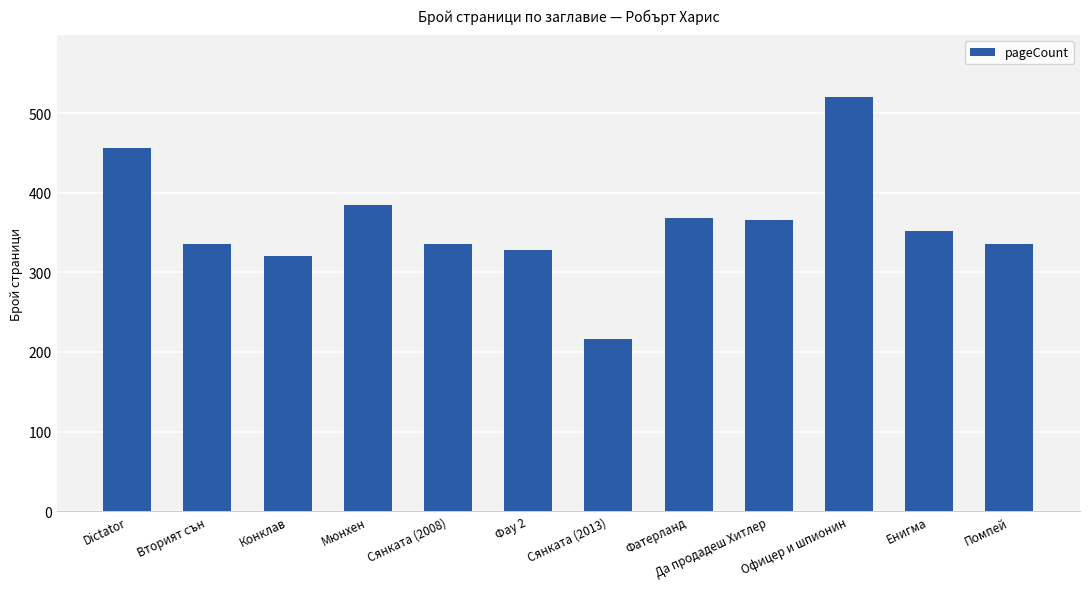

Which has a higher value, Помпей or Да продадеш Хитлер?

Да продадеш Хитлер